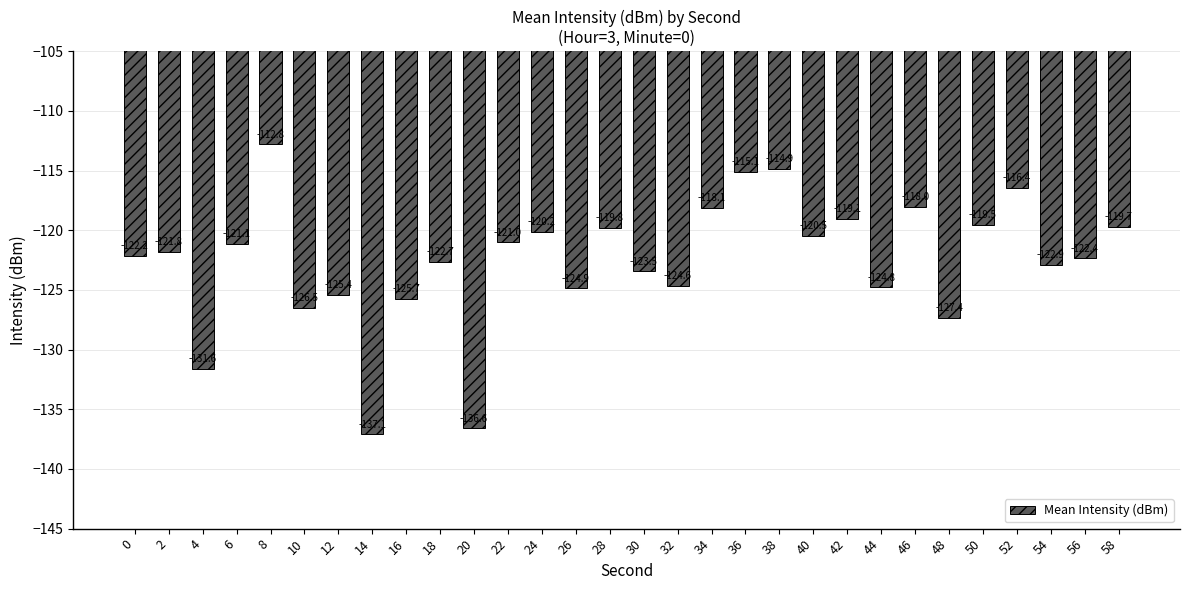

What is the change in value from 20 to 32?

+12.0